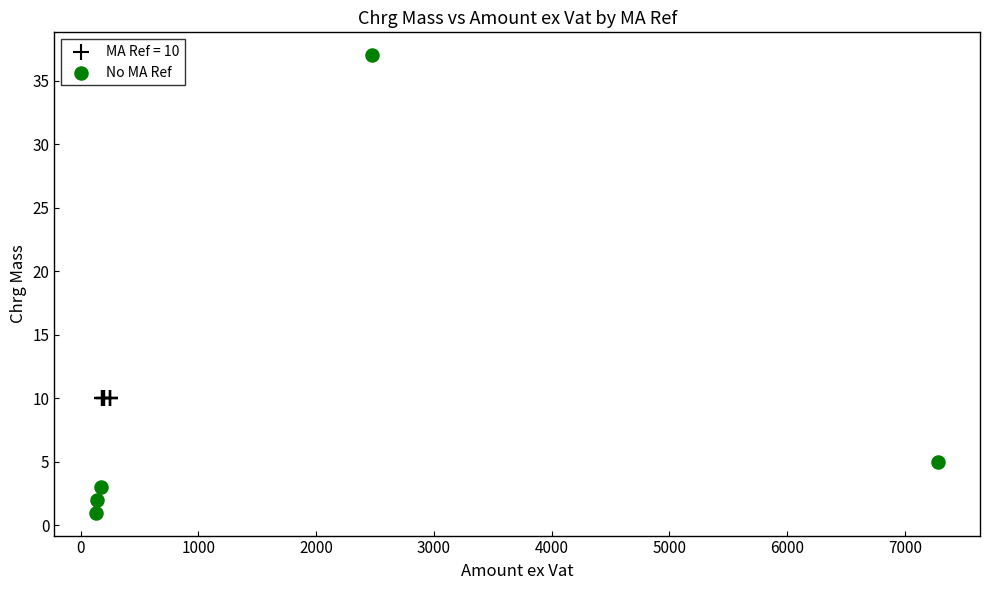

Which series contains the highest Y value?

No MA Ref